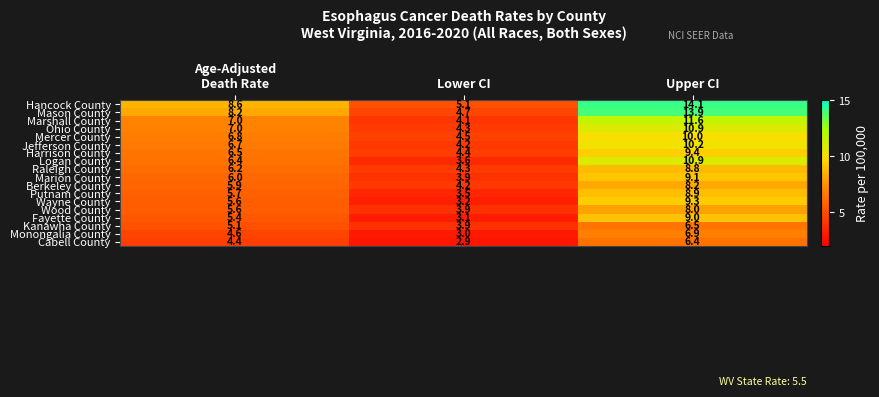

At which category is the sum across all series the highest?

Upper CI